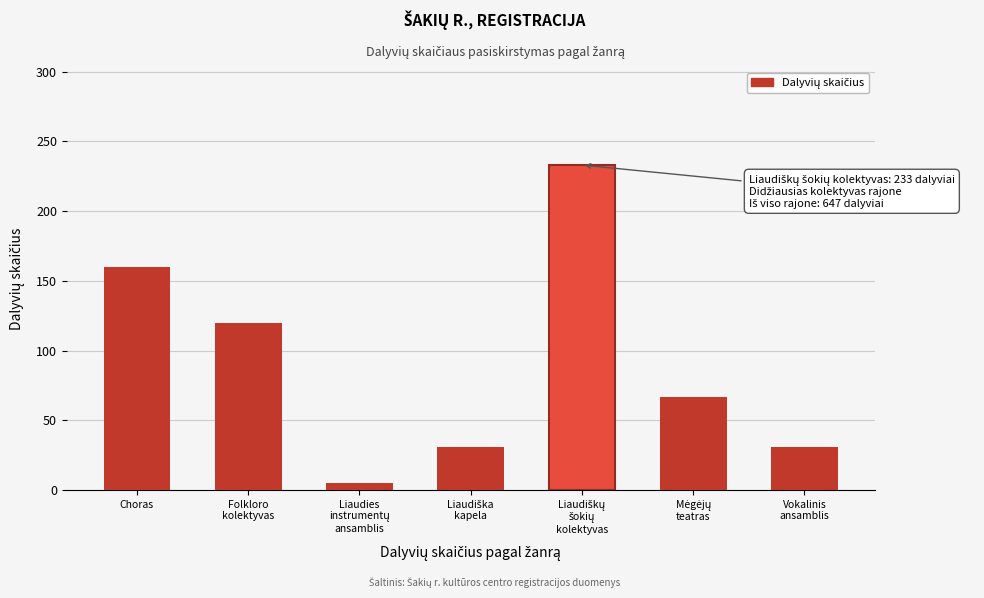

Reading right to left, transcribe all the data shown in this chart.

31	67	233	31	5	120	160